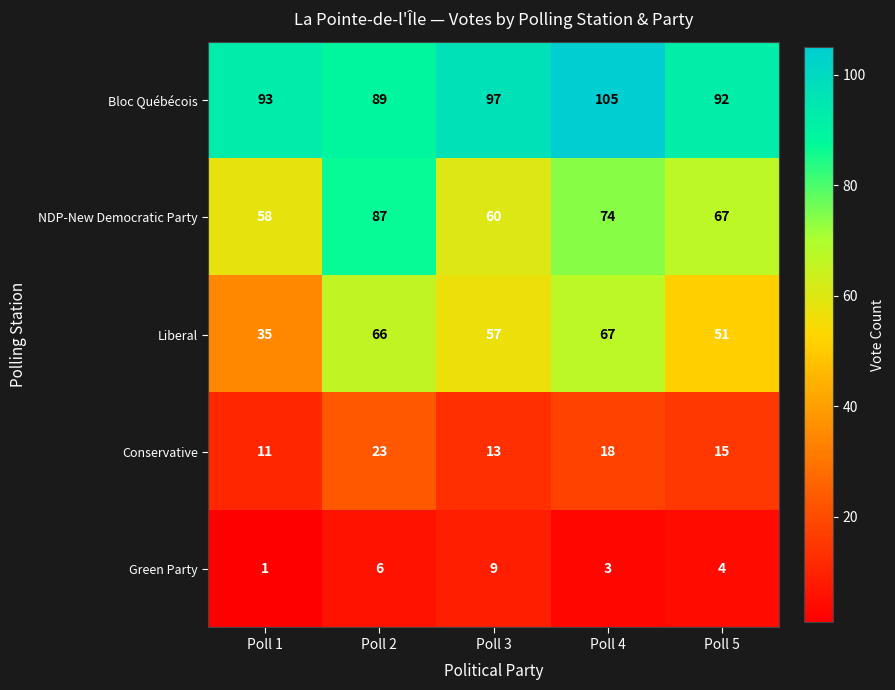

Reading left to right, transcribe all the data shown in this chart.

Bloc Québécois: Poll 1=93	Poll 2=89	Poll 3=97	Poll 4=105	Poll 5=92
NDP-New Democratic Party: Poll 1=58	Poll 2=87	Poll 3=60	Poll 4=74	Poll 5=67
Liberal: Poll 1=35	Poll 2=66	Poll 3=57	Poll 4=67	Poll 5=51
Conservative: Poll 1=11	Poll 2=23	Poll 3=13	Poll 4=18	Poll 5=15
Green Party: Poll 1=1	Poll 2=6	Poll 3=9	Poll 4=3	Poll 5=4